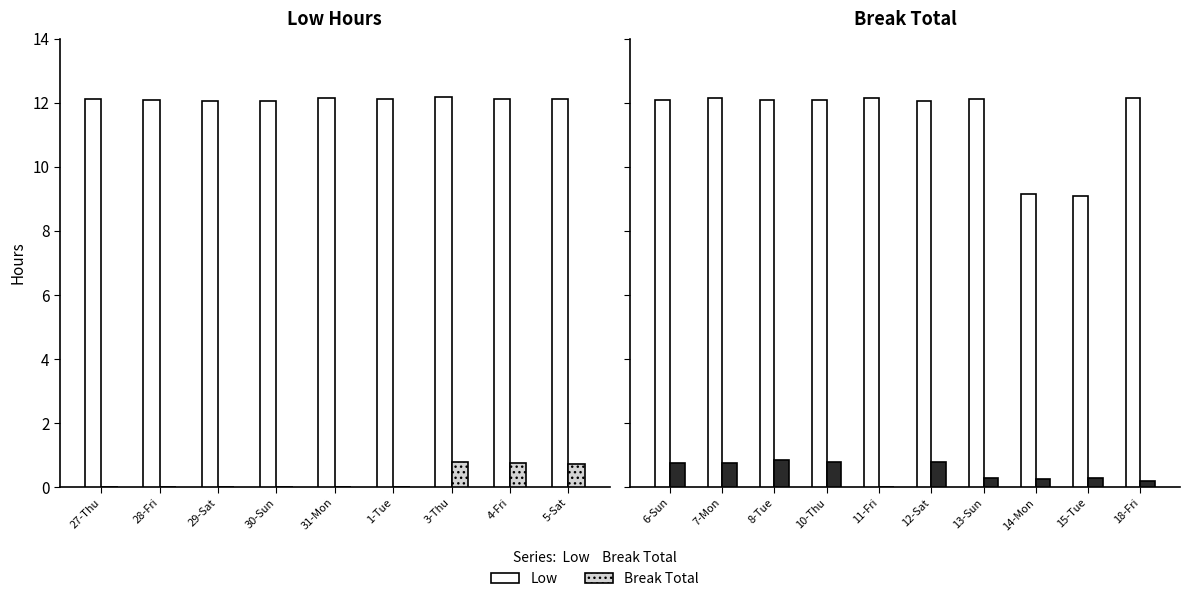

List the series in order of their peak value, highest first.

Low, Break Total